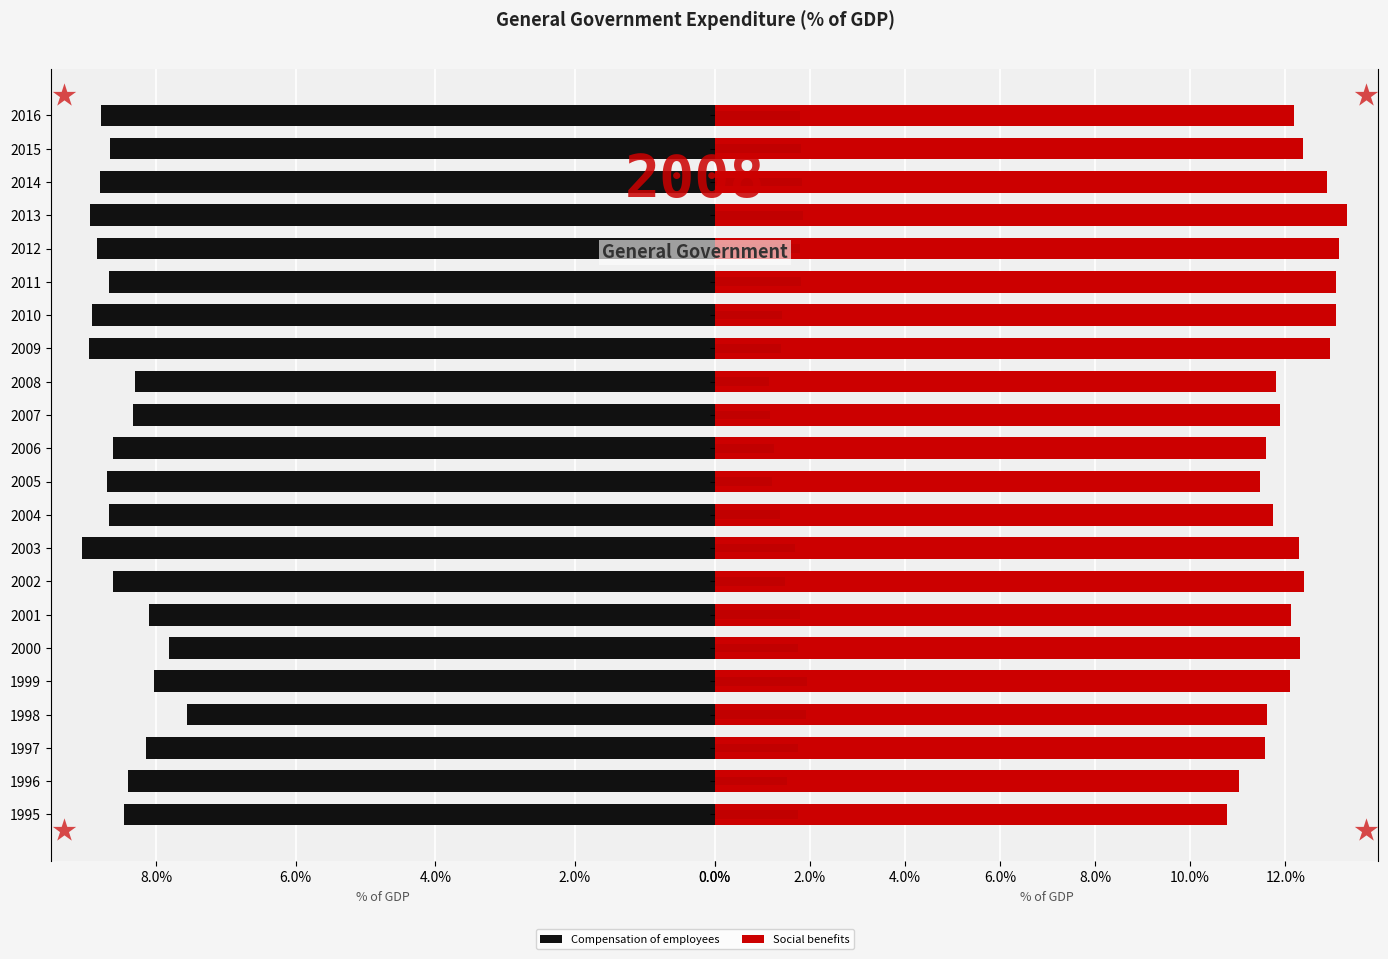

Which series has the widest spread of values?

Gross fixed capital